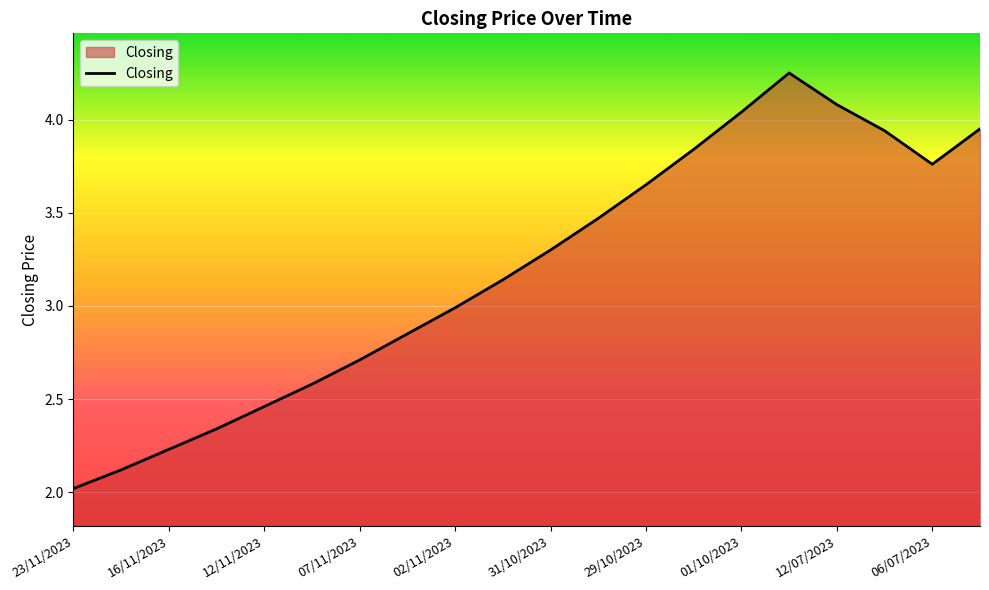

What is the maximum value shown in the chart?

4.2